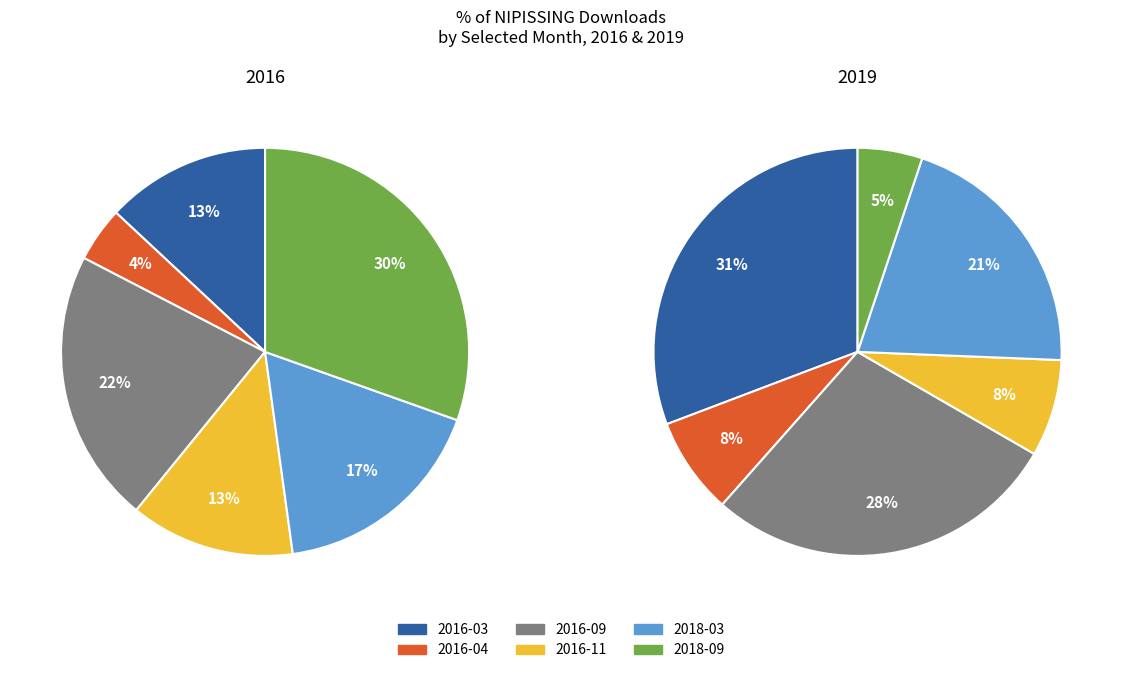

Is it true that 2016-04 is 22% of the pie?

False